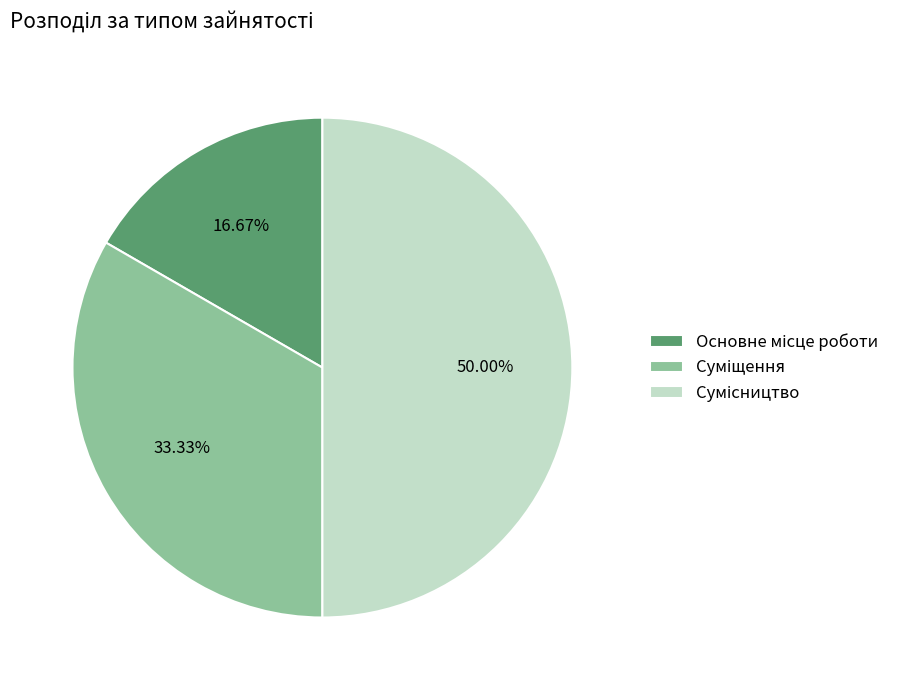

True or false: Сумісництво accounts for 59% of the total.

False